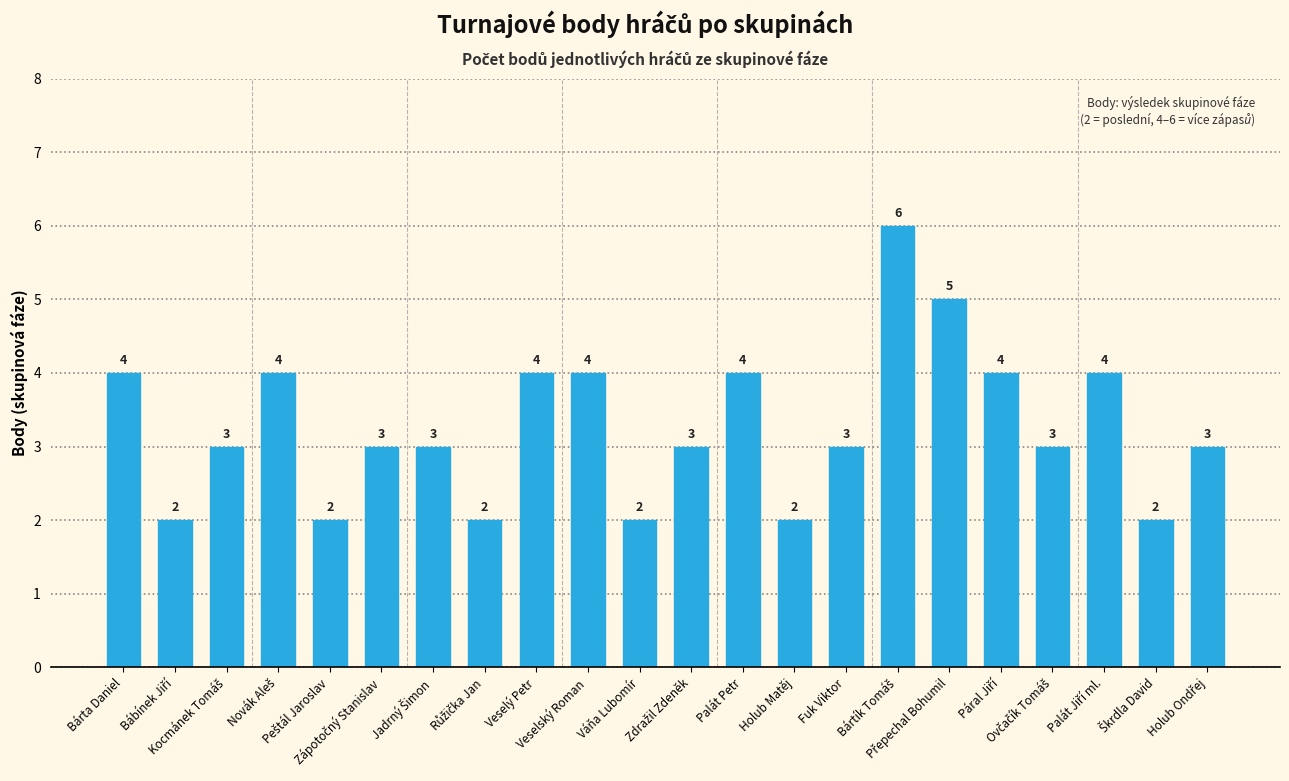

What is the value of the 1st bar from the left?

4